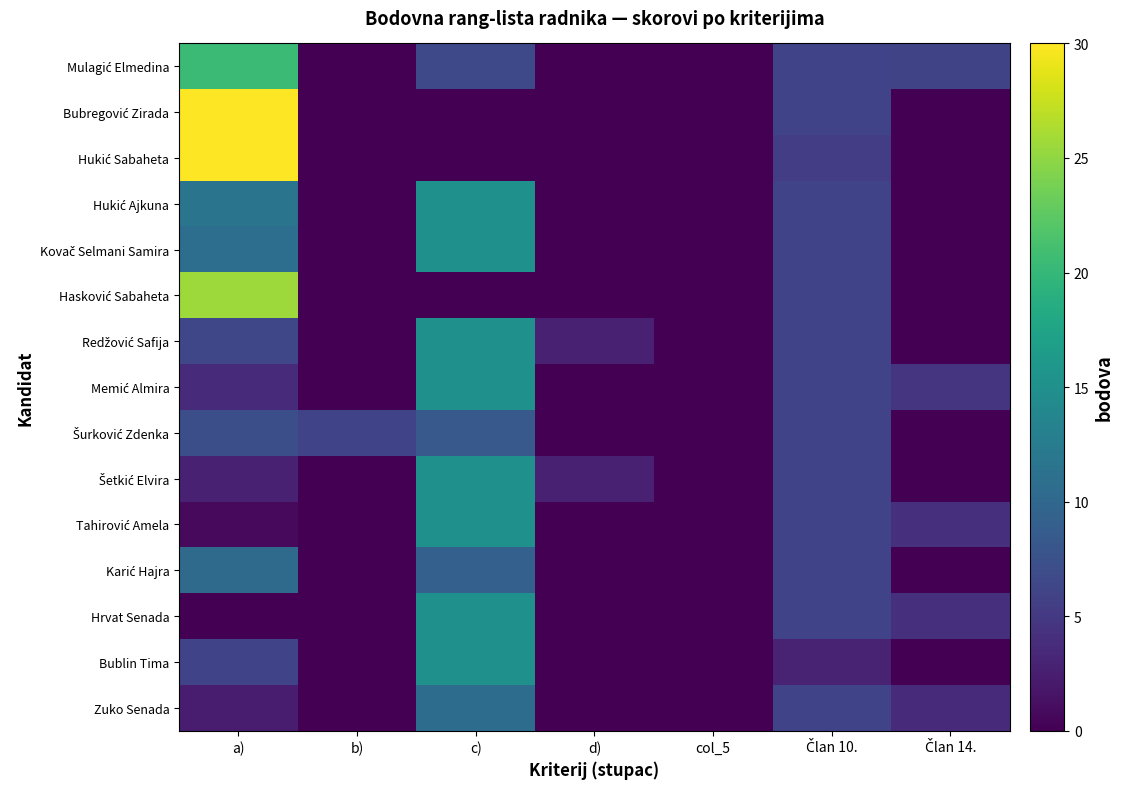

Count the number of categories in the chart.

7